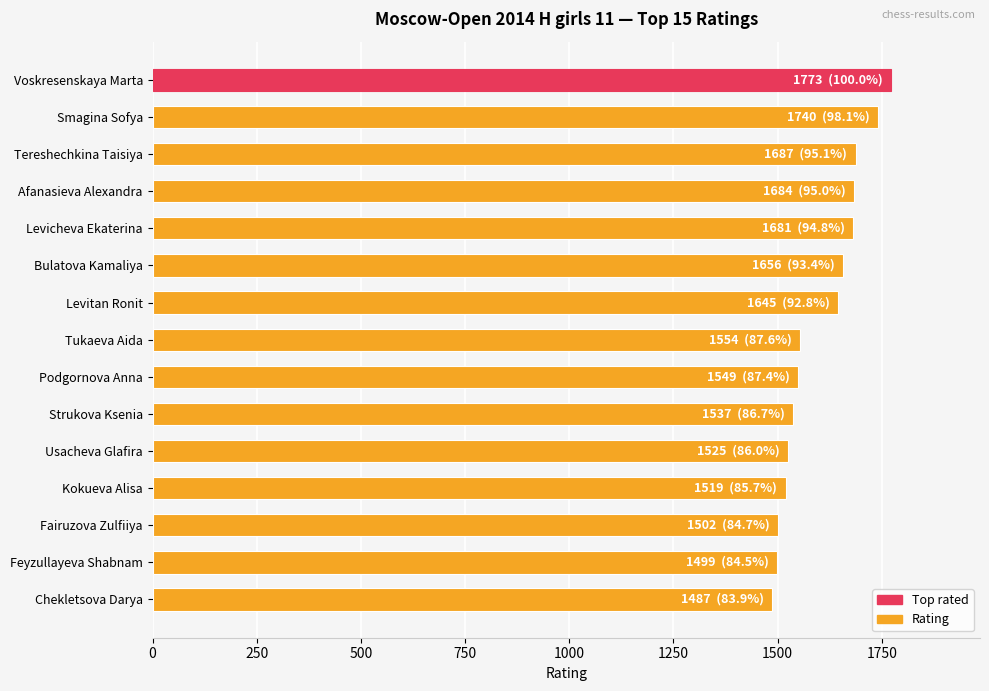

Does the chart contain any negative values?

No